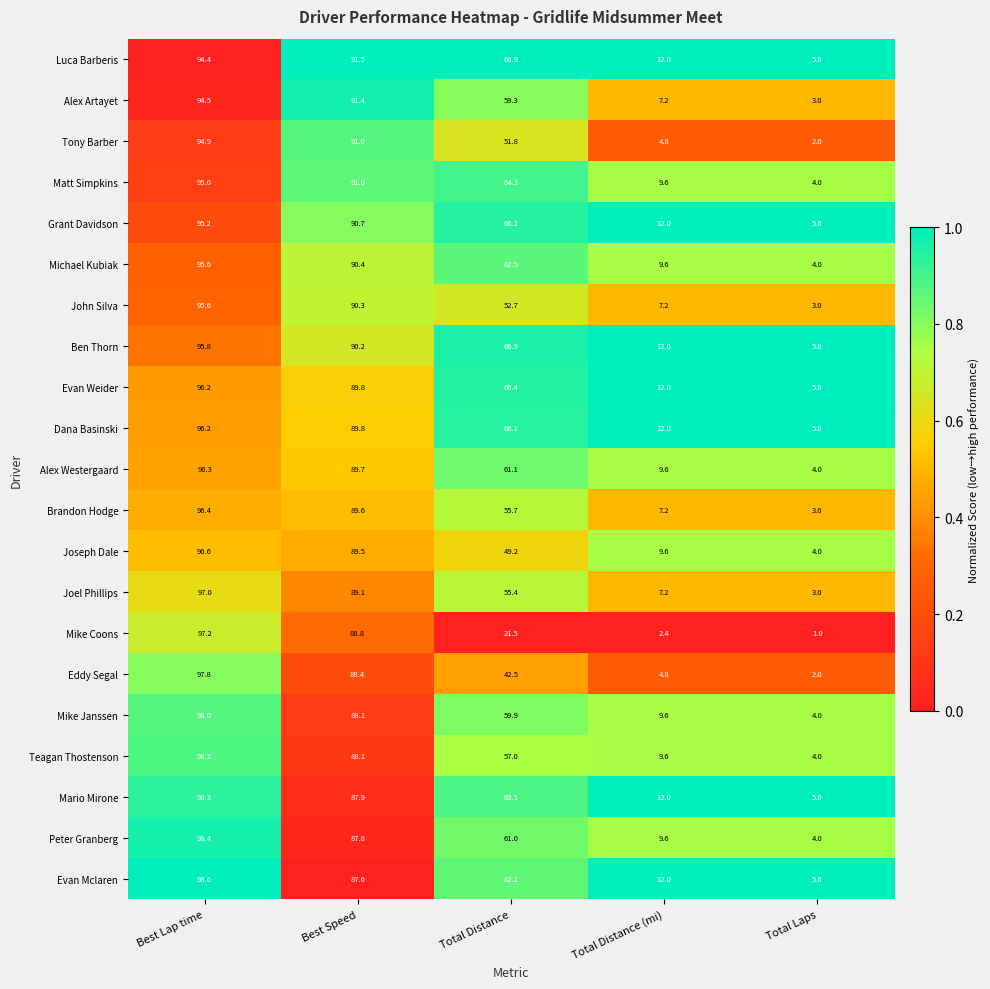

At which category does the chart reach its minimum across all series?

Total Laps